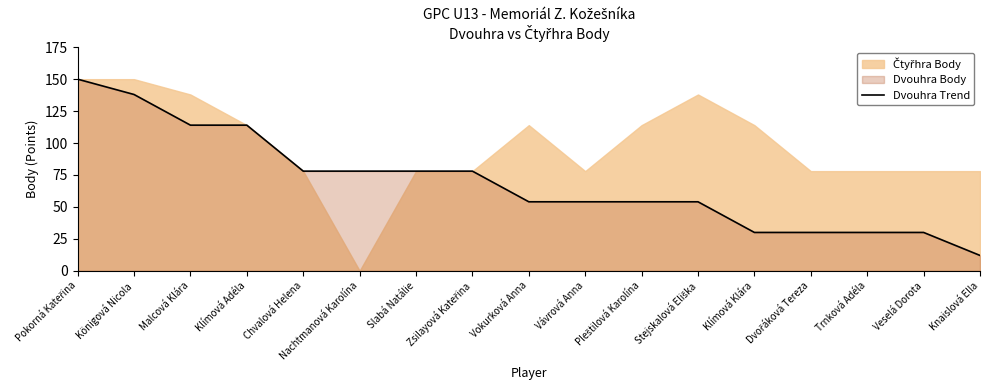

What is the lowest value of the Dvouhra Trend series?

12